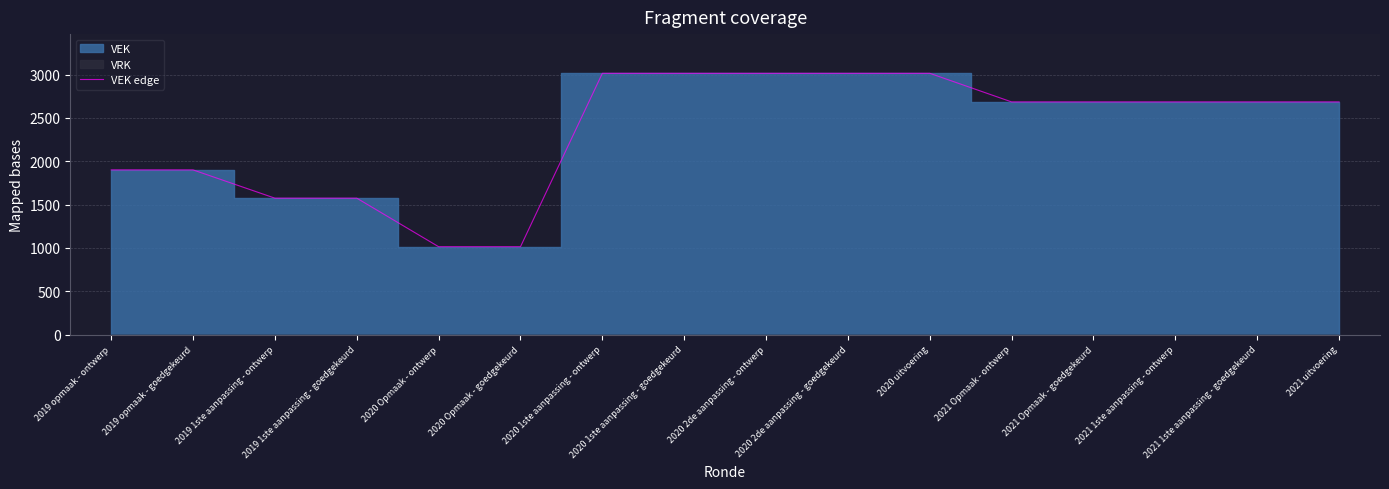

Reading left to right, what are all the values shown in this chart?

1900	1900	1574	1574	1014	1014	3014	3014	3014	3014	3014	2684	2684	2684	2684	2684